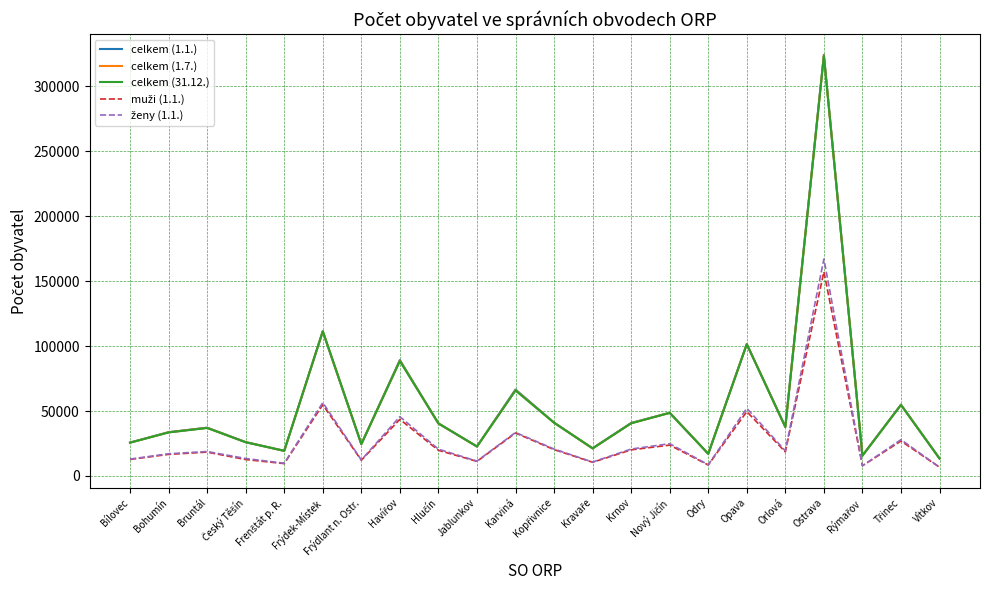

What is the maximum value shown in the chart?

324311